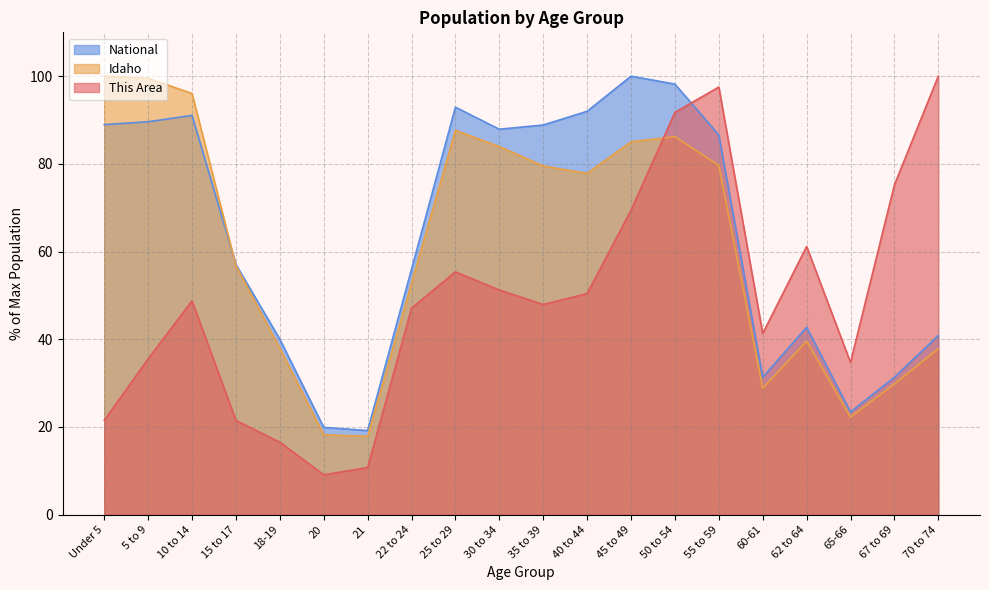

Rank the categories by Idaho value from highest to lowest.

Under 5, 5 to 9, 10 to 14, 25 to 29, 50 to 54, 45 to 49, 30 to 34, 55 to 59, 35 to 39, 40 to 44, 15 to 17, 22 to 24, 62 to 64, 18-19, 70 to 74, 67 to 69, 60-61, 65-66, 20, 21